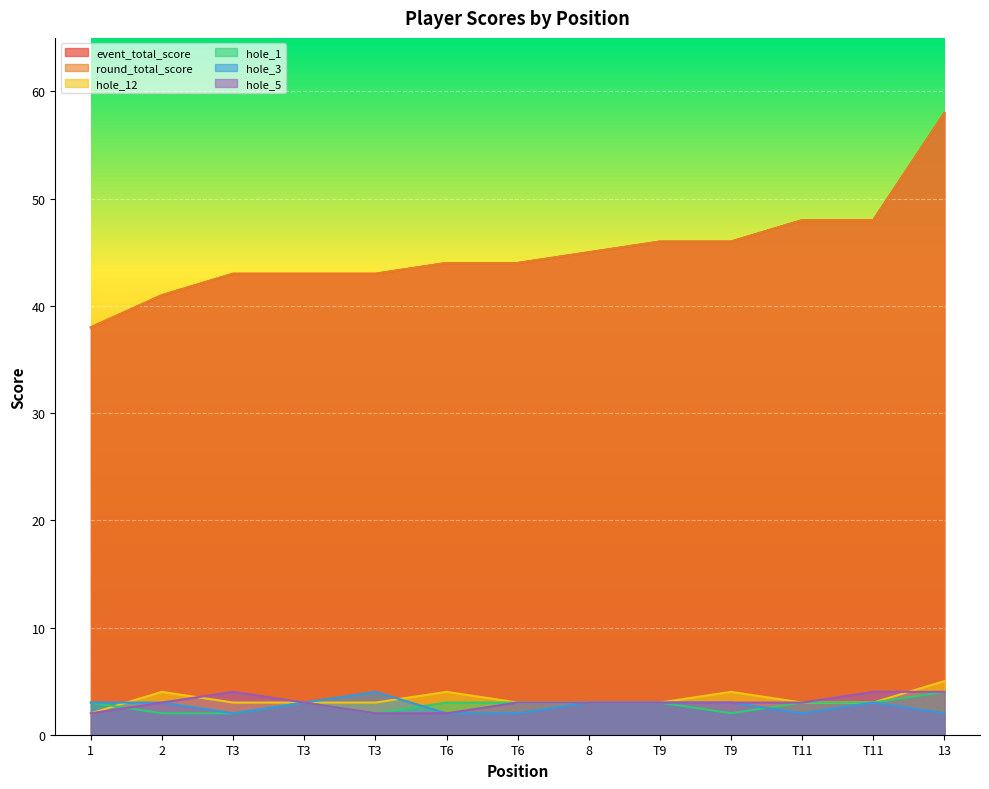

What are all the series names shown in the legend?

event_total_score, round_total_score, hole_12, hole_1, hole_3, hole_5